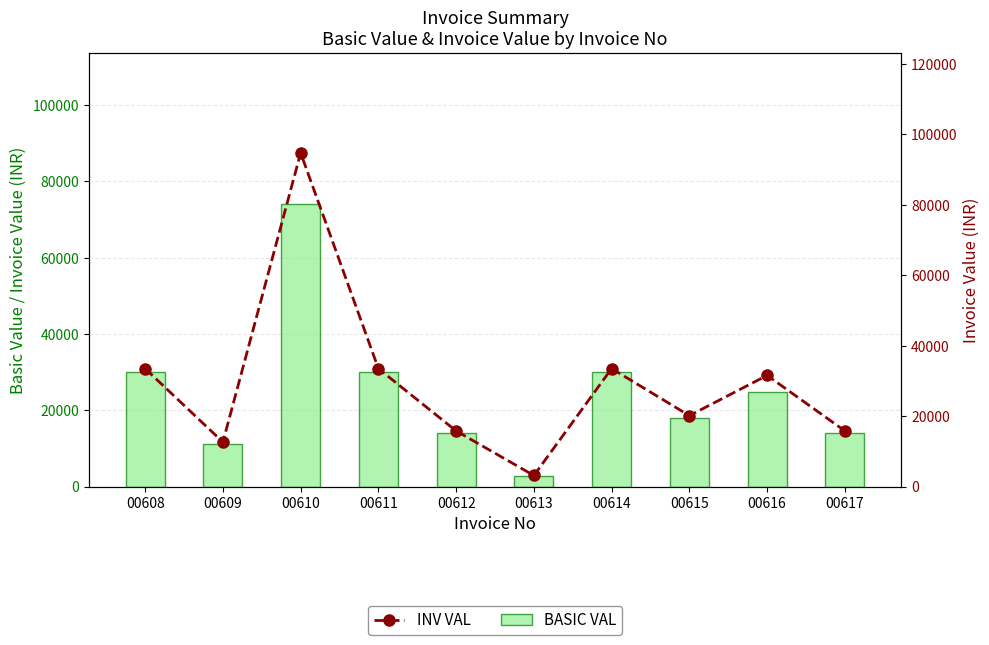

What are all the series names shown in the legend?

BASIC VAL, INV VAL